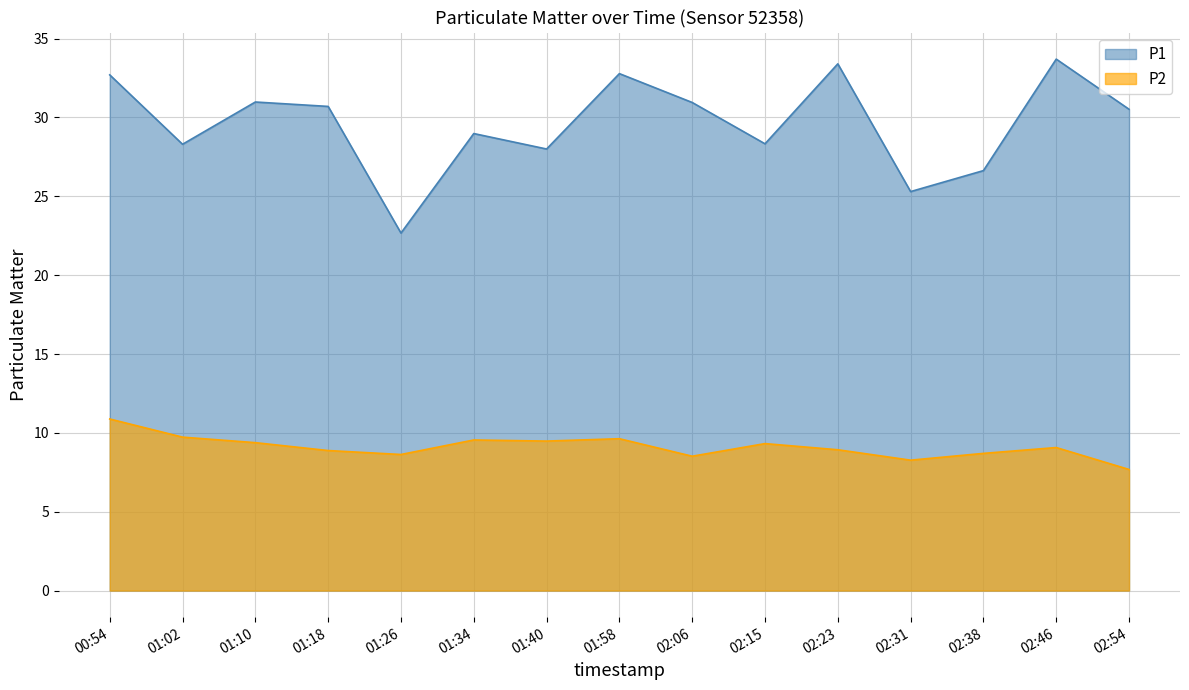

How many data points in P2 are less than 9?

7